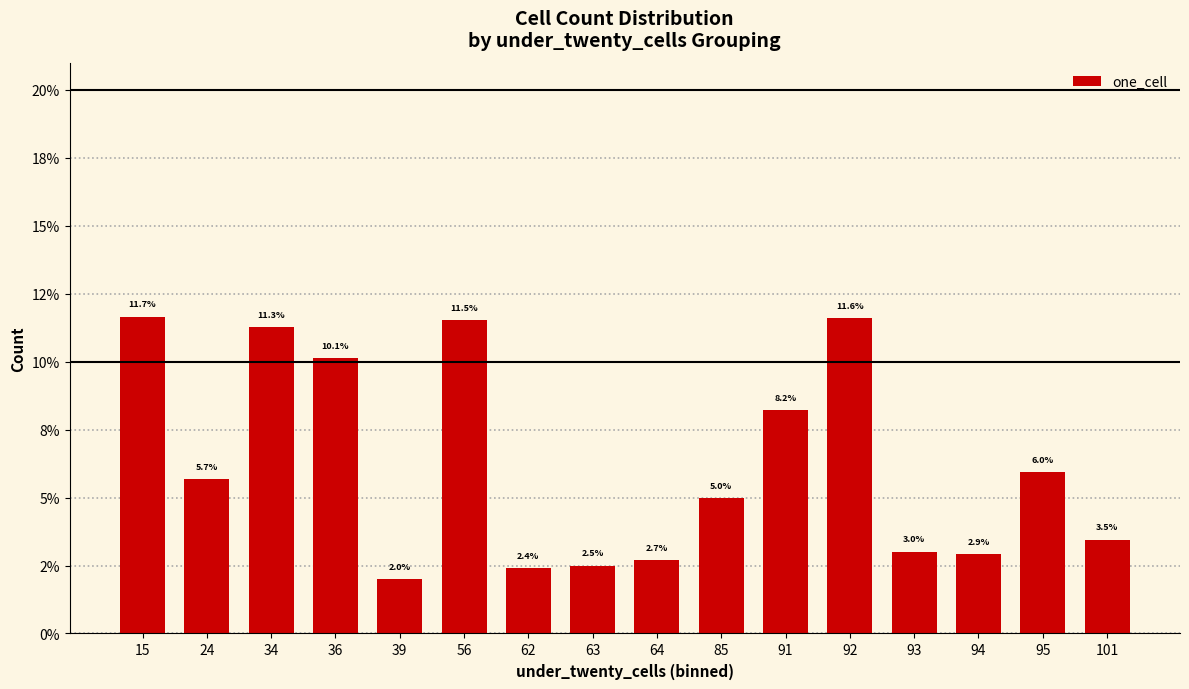

Where does the data first go above 5?

15